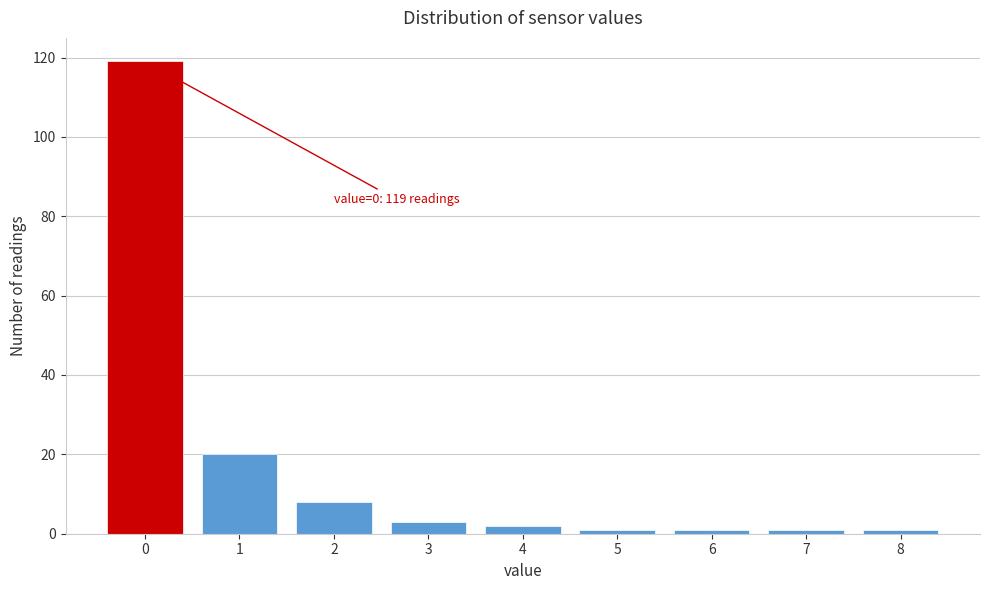

Reading left to right, list all the values displayed in this chart.

0=119	1=20	2=8	3=3	4=2	5=1	6=1	7=1	8=1